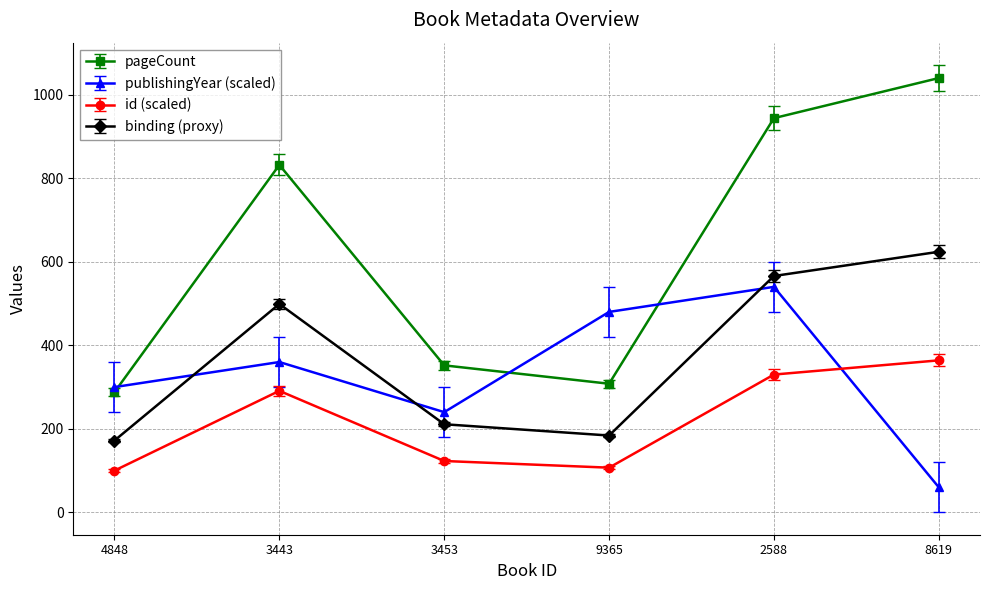

True or false: pageCount and id (scaled) intersect in this chart.

False